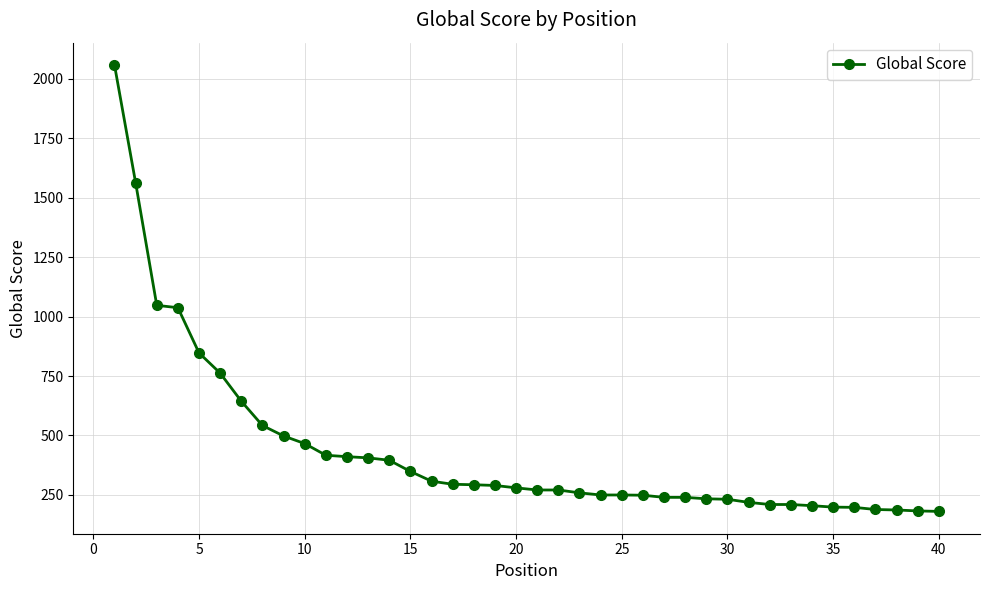

How many values are below 280?

20